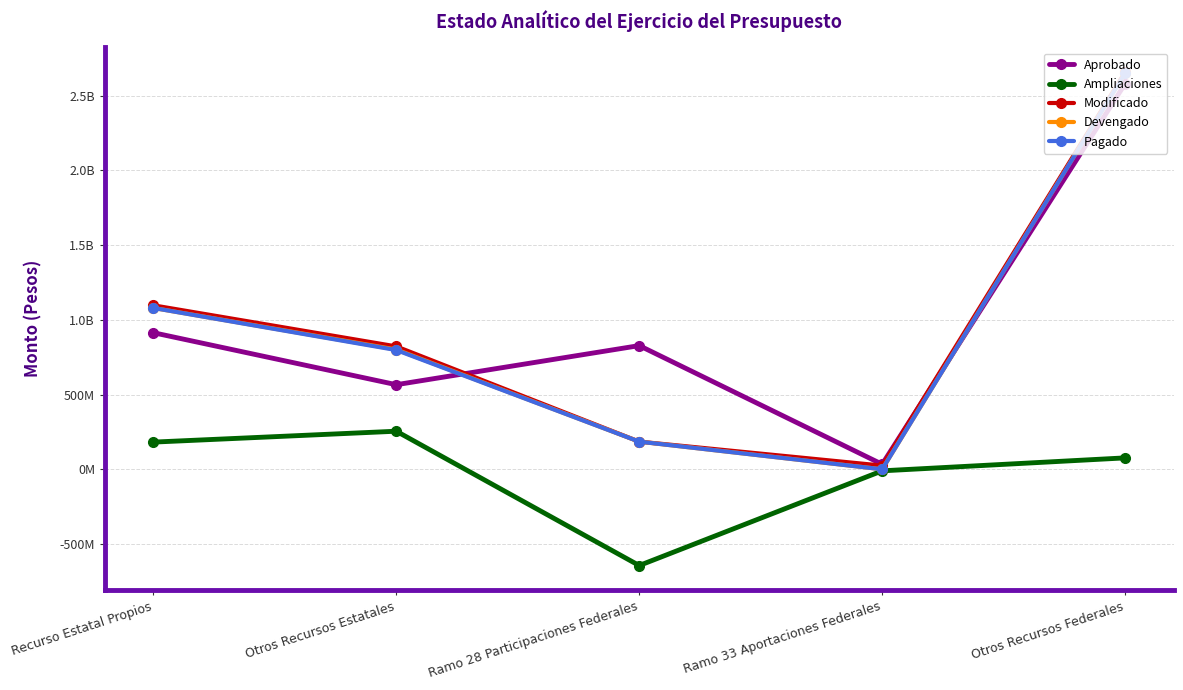

What are all the series names shown in the legend?

Aprobado, Ampliaciones, Modificado, Devengado, Pagado